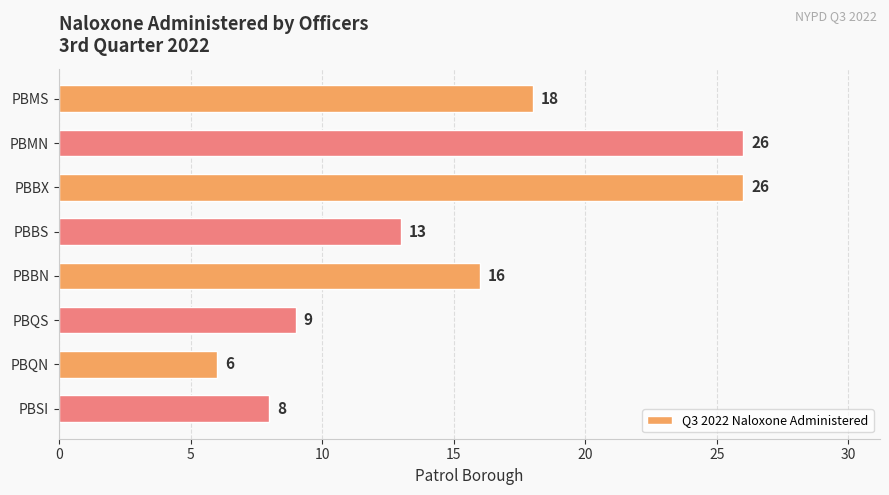

True or false: the data shows 18 at PBMS.

True